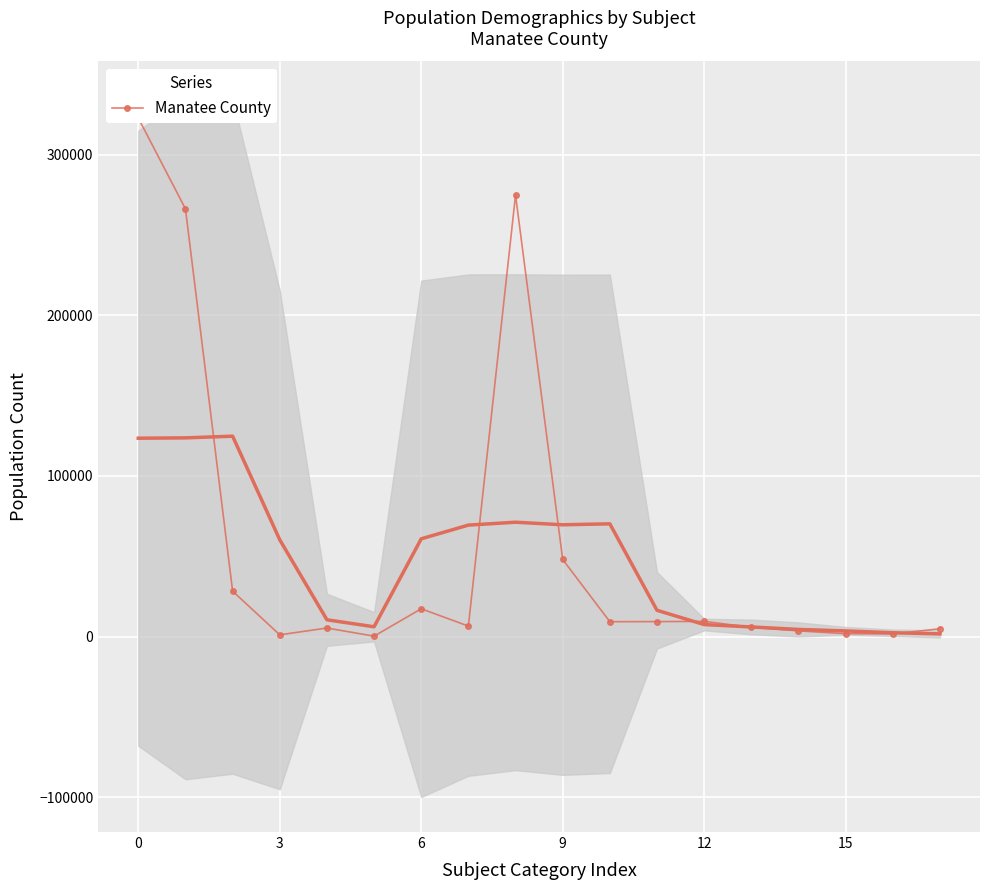

What is the ratio of the value at 6 to the value at 17?

3.6